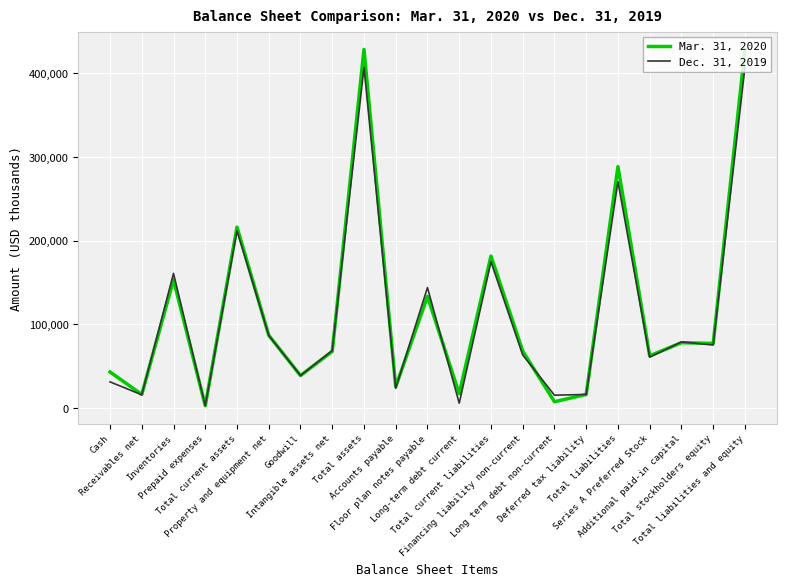

What is the difference between the second highest and second lowest values in the Mar. 31, 2020 series?

420384